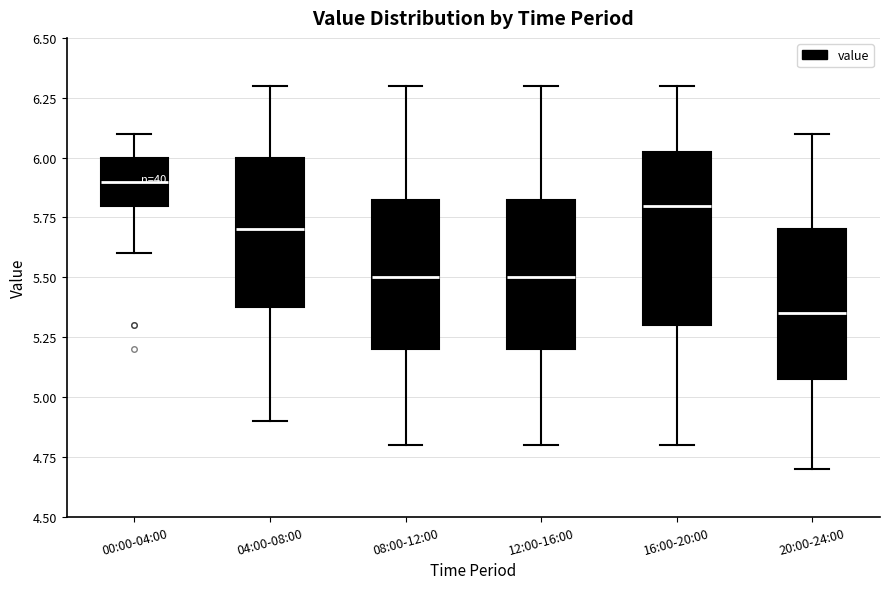

Which box has the lowest median line?

20:00-24:00